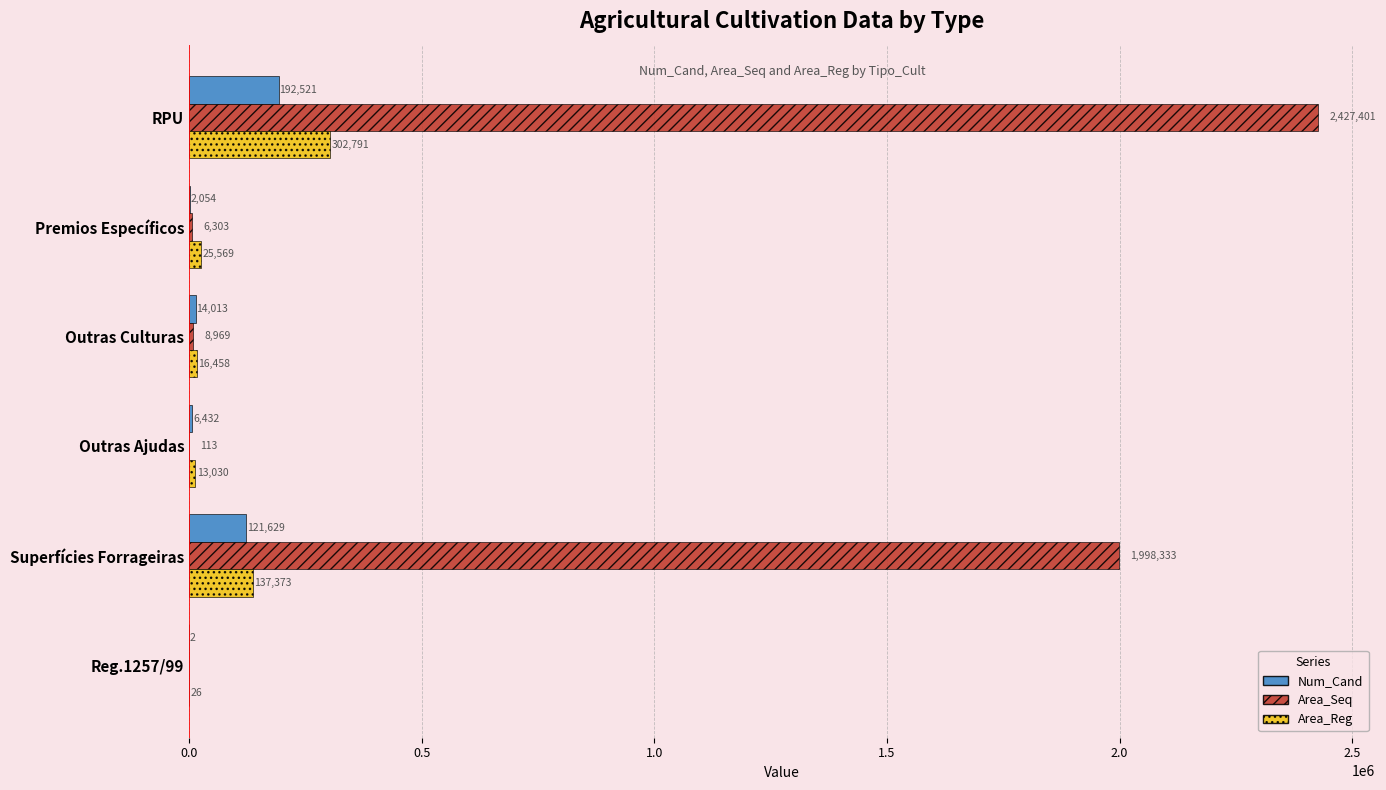

Between RPU and Outras Ajudas, which series saw the biggest shift?

Area_Seq